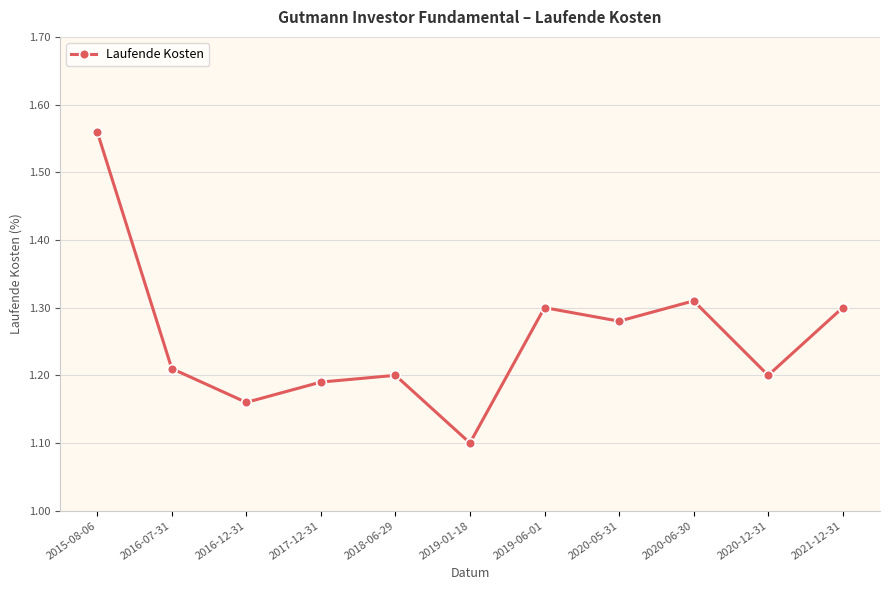

Is it true that the value at 2019-06-01 is 1.3?

True